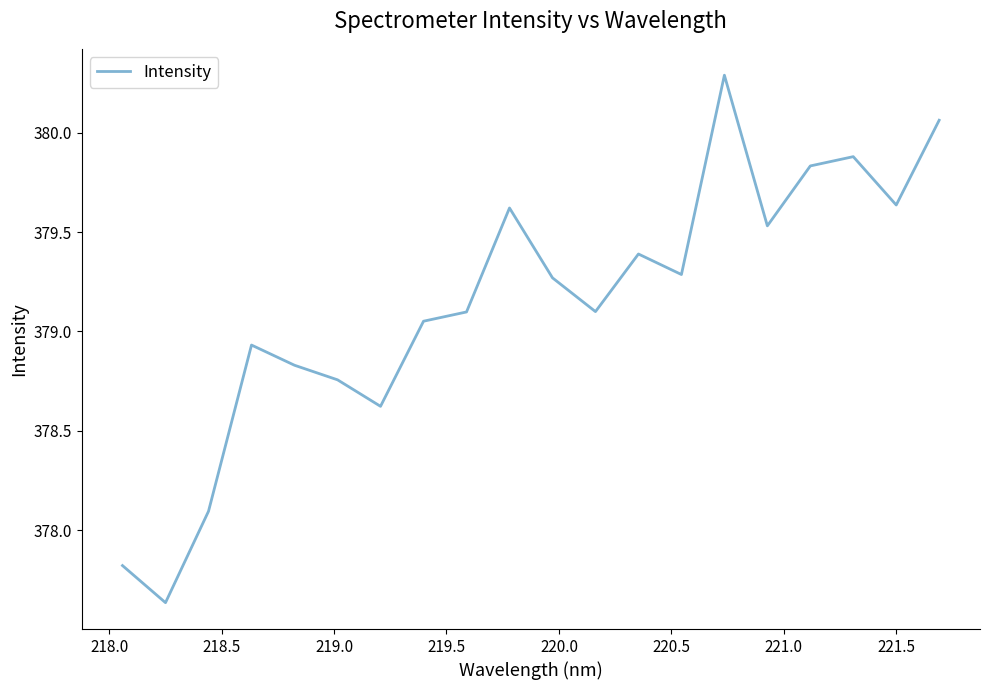

What is the maximum value shown in the chart?

380.3